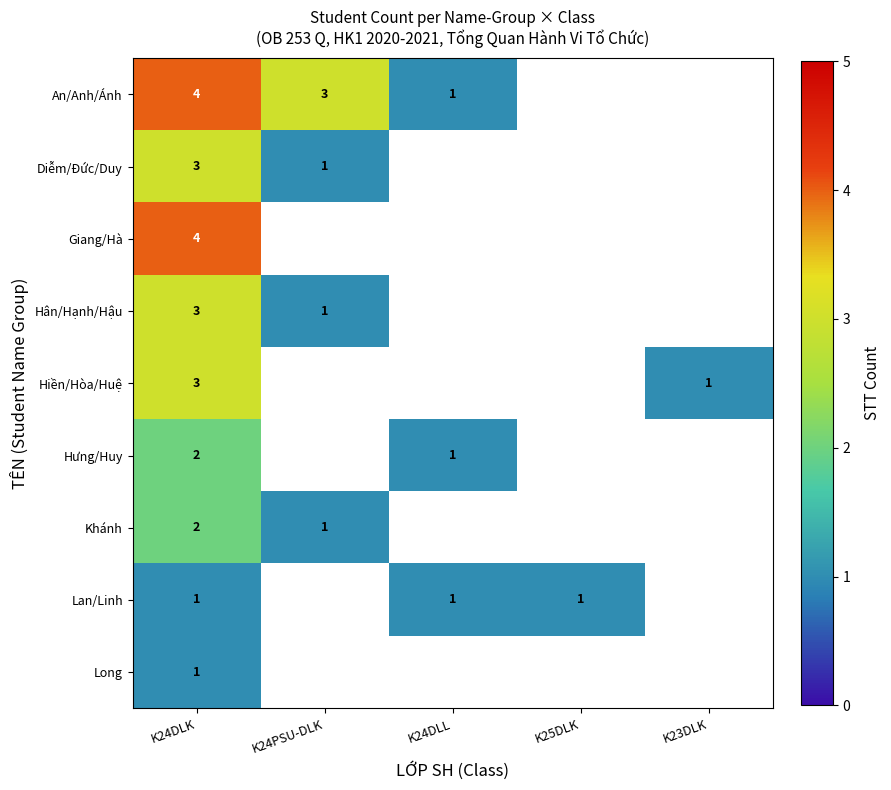

Is the value of Hiền/Hòa/Huệ at K25DLK greater than the value of Hân/Hạnh/Hậu at K25DLK?

No